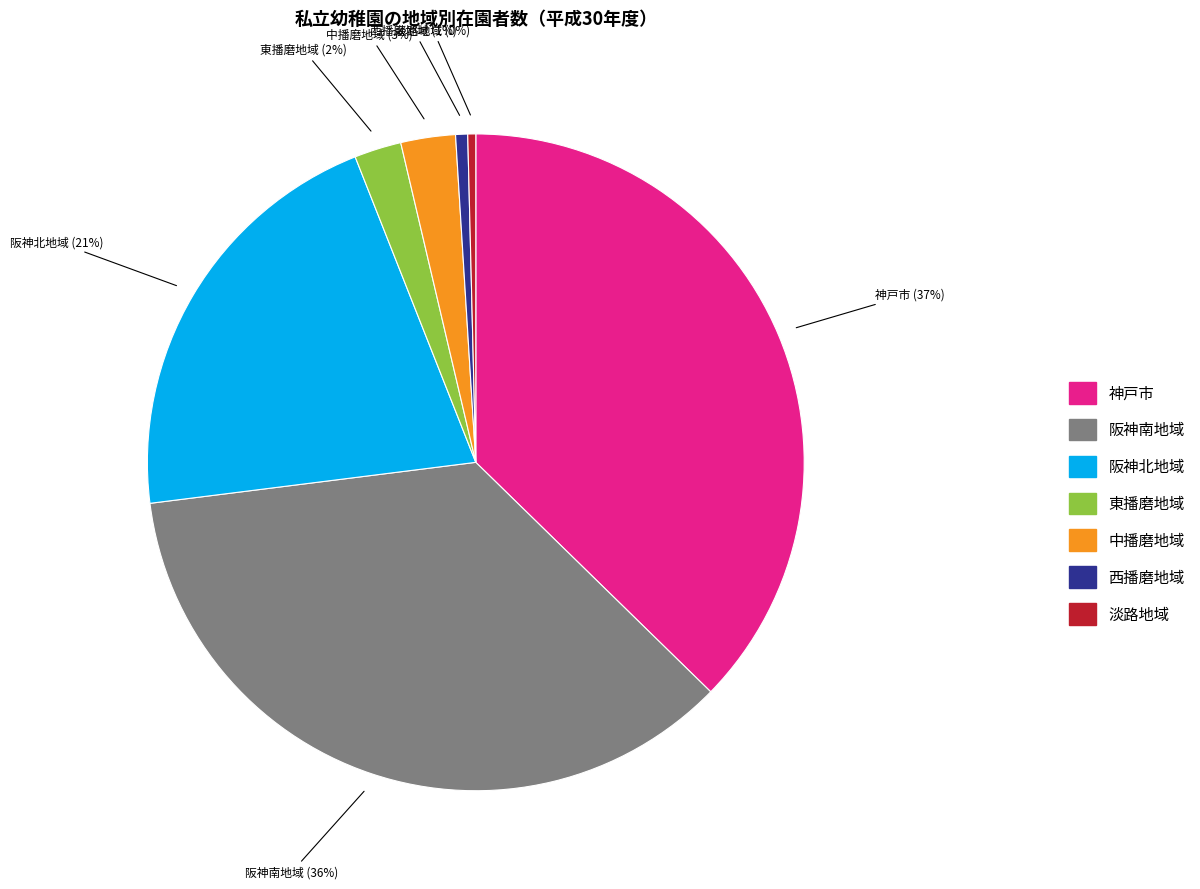

Which has a higher value, 中播磨地域 or 淡路地域?

中播磨地域